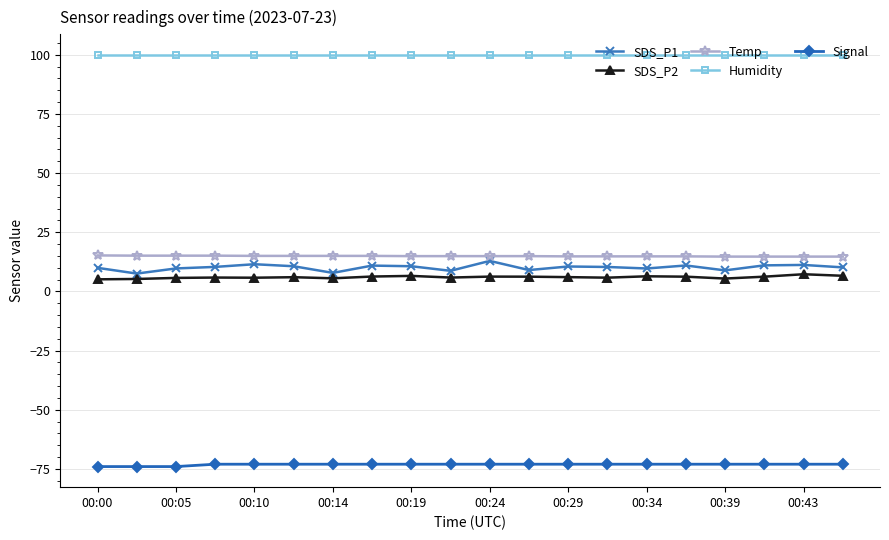

True or false: SDS_P1 and Humidity cross at least once.

False